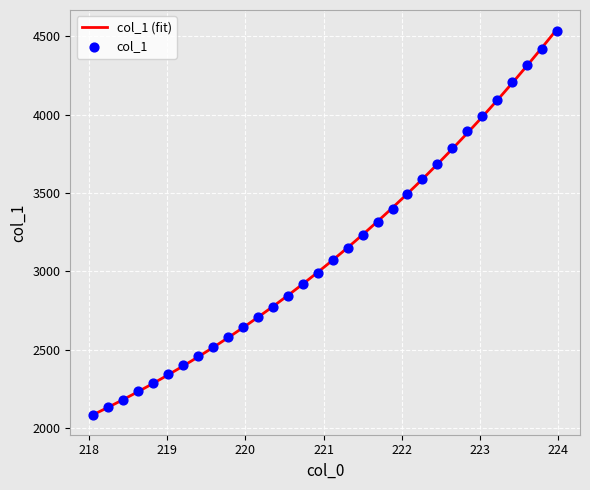

Approximately how many times larger is the value at 221.4993 compared to 218.2508?

1.5